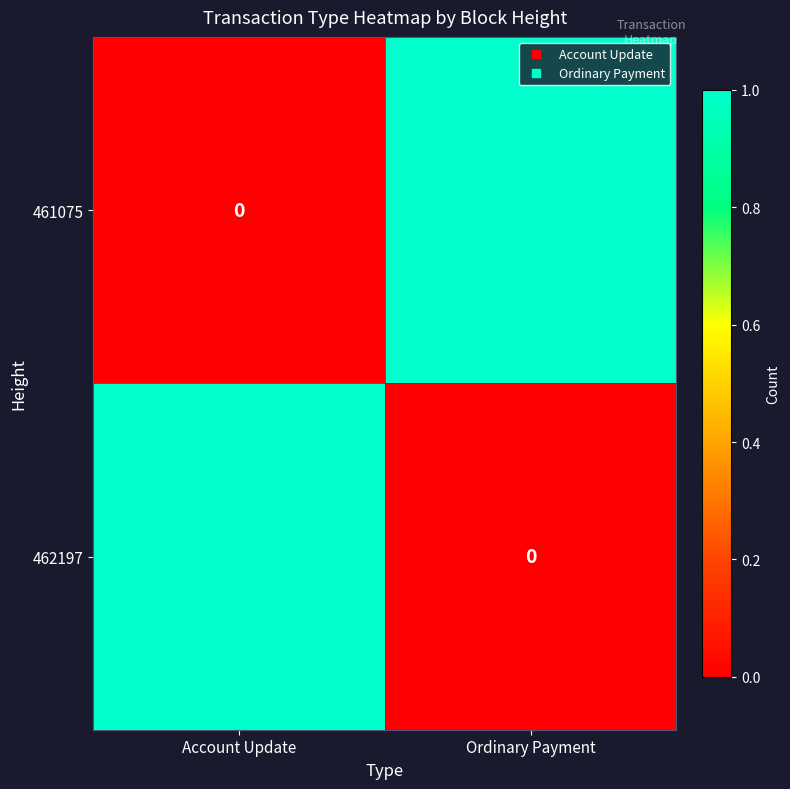

Is the value of 461075 at Account Update greater than the value of 462197 at Account Update?

No